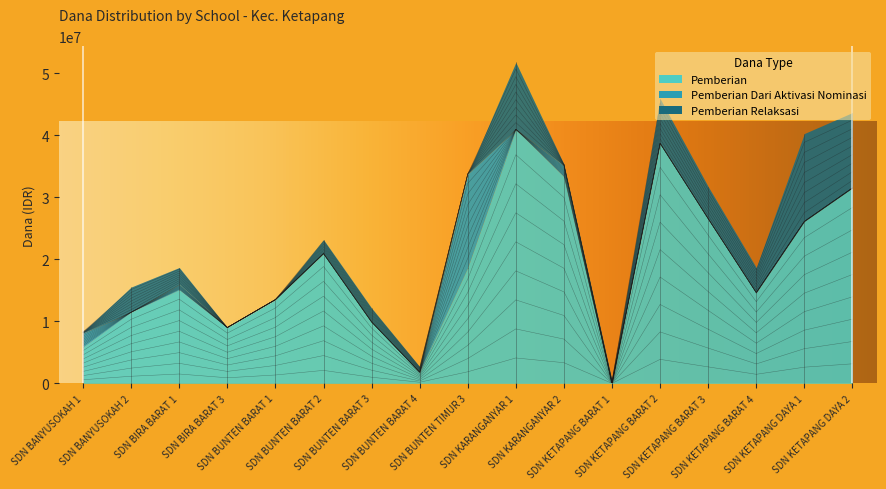

What is the label of the 10th point from the left?

SDN KARANGANYAR 1